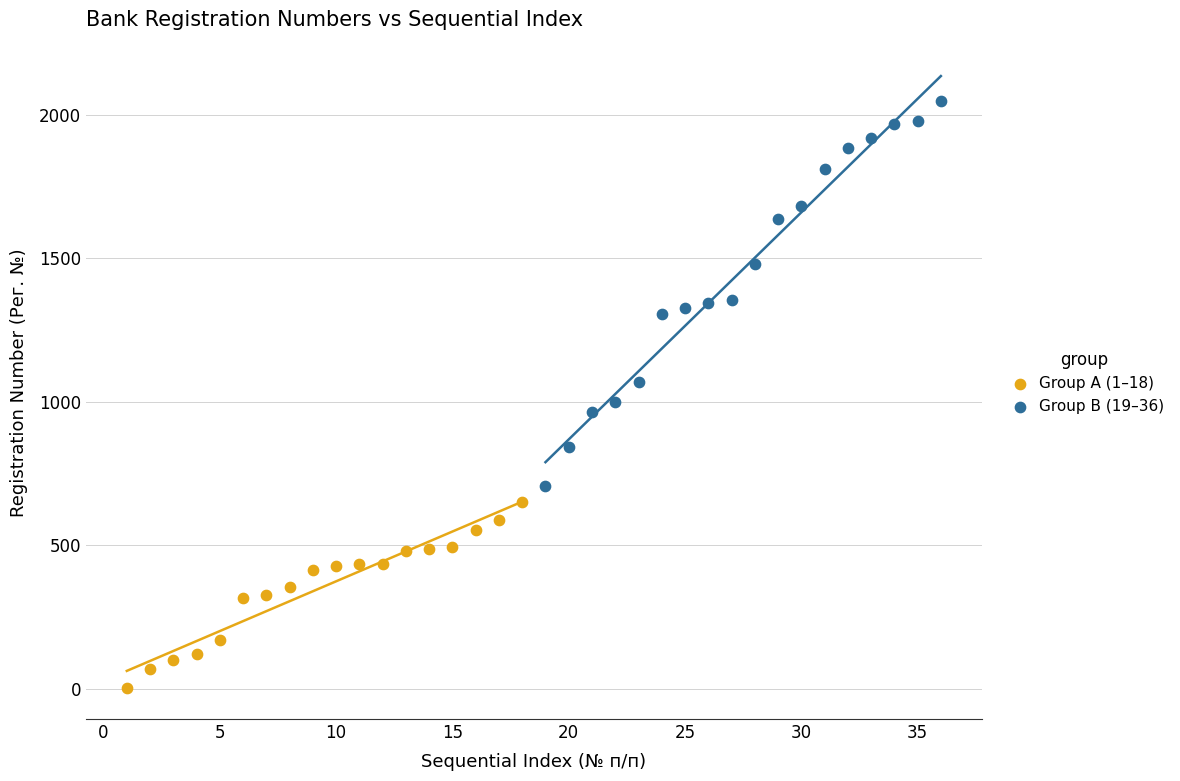

Which series reaches the maximum Y coordinate?

Group B (19–36)